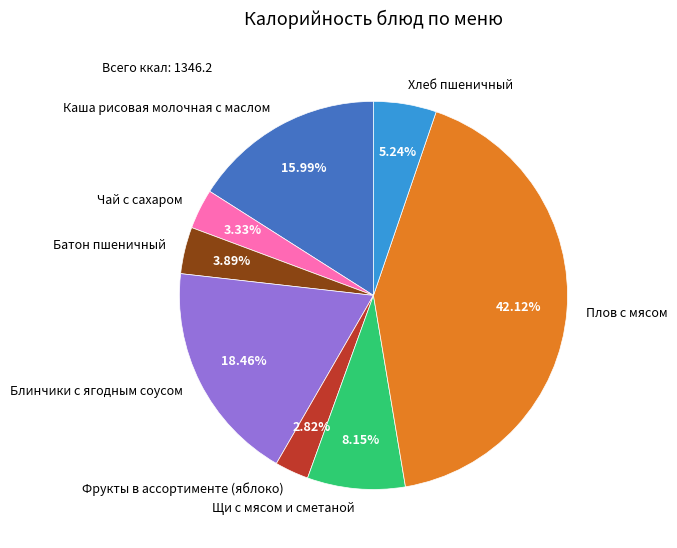

To the nearest percent, what is the combined percentage of Хлеб пшеничный and Чай с сахаром?

9%